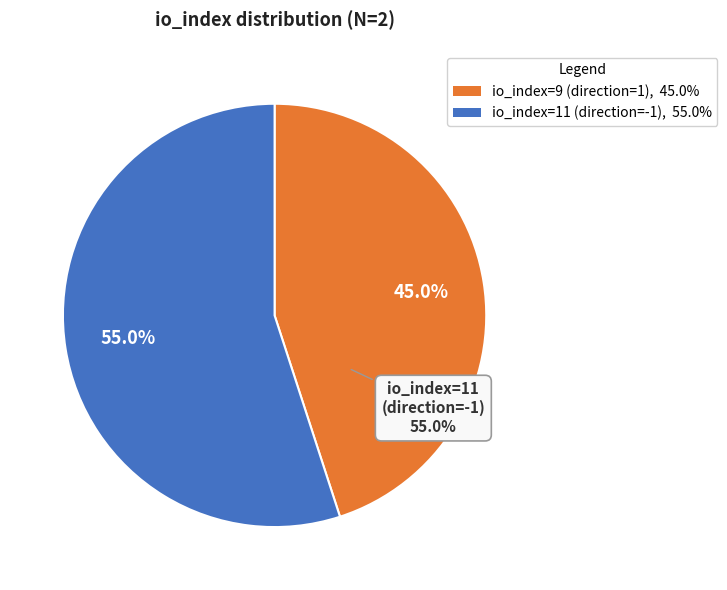

What is the ratio of the value at io_index=11 to the value at io_index=9?

1.2